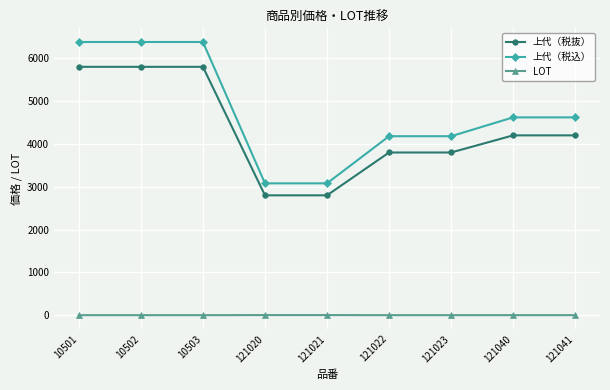

Which series has the widest spread of values?

上代（税込）